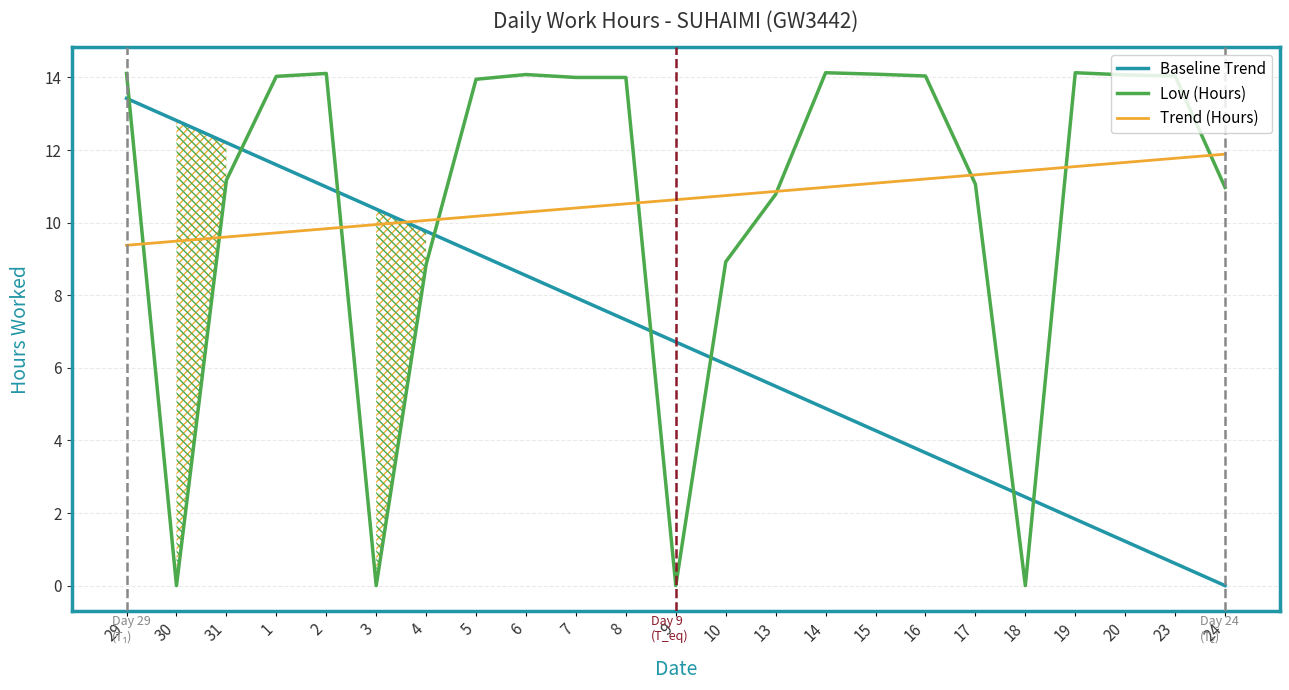

What is the difference between the second highest and minimum values in the Baseline Trend series?

12.8